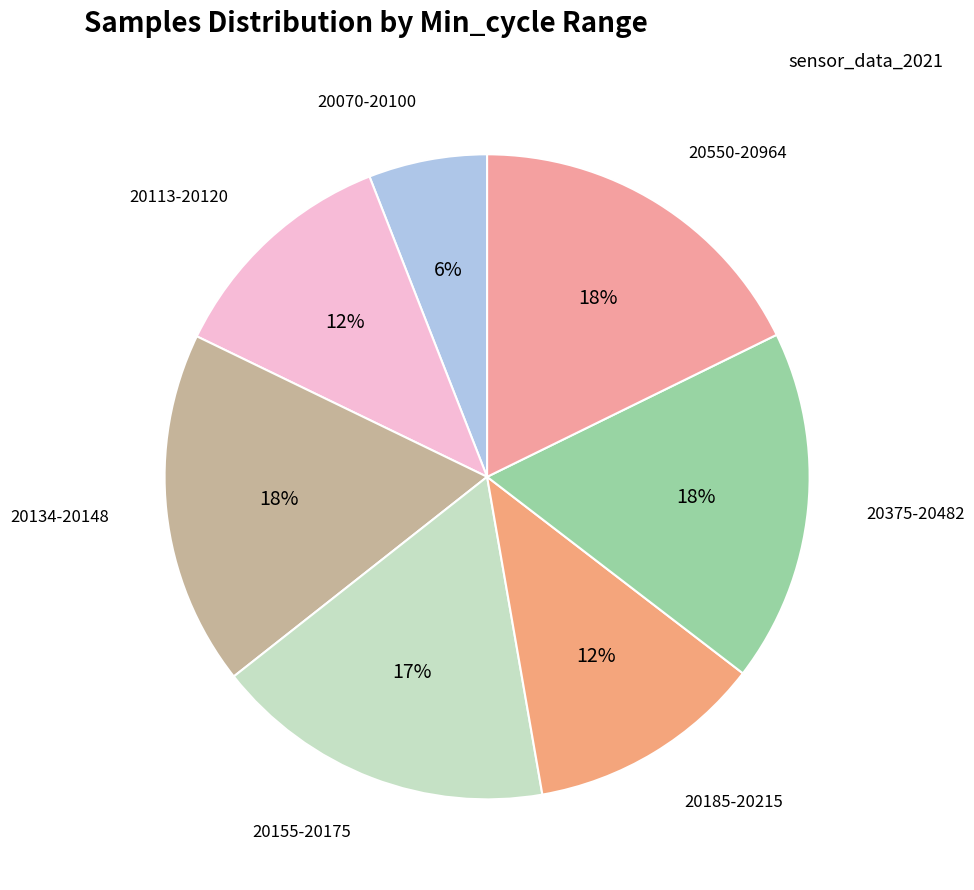

To the nearest percent, what is the average slice percentage?

14%